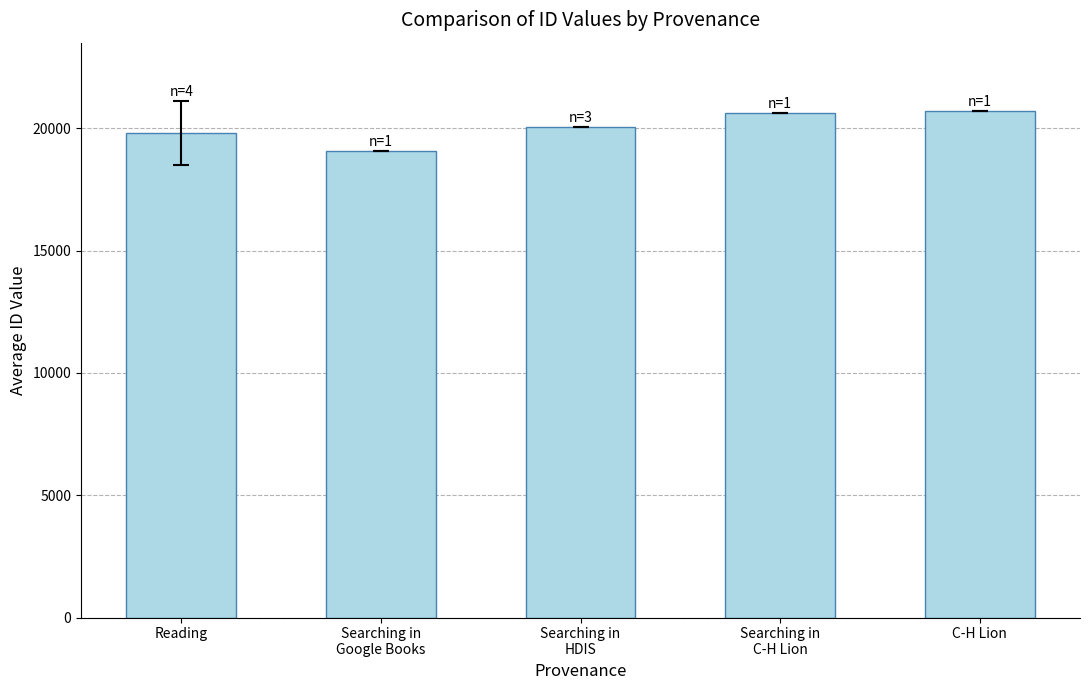

Which category has the lowest value across all series?

Searching in
Google Books